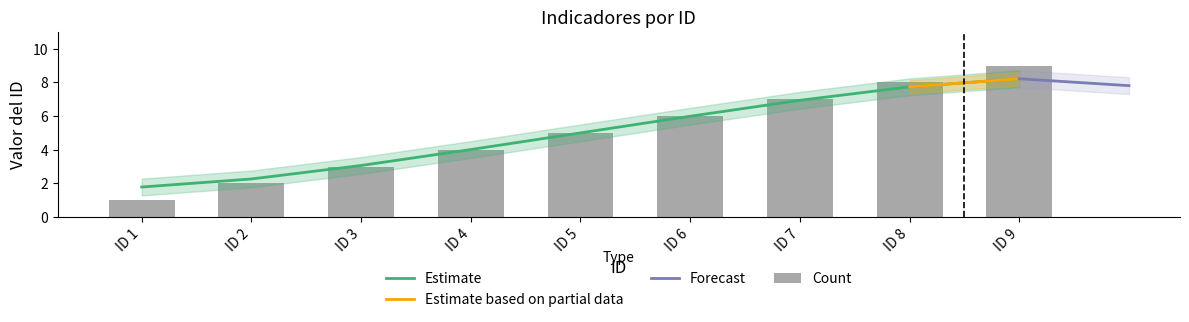

Rank the categories by value from highest to lowest.

ID 9, ID 8, ID 7, ID 6, ID 5, ID 4, ID 3, ID 2, ID 1